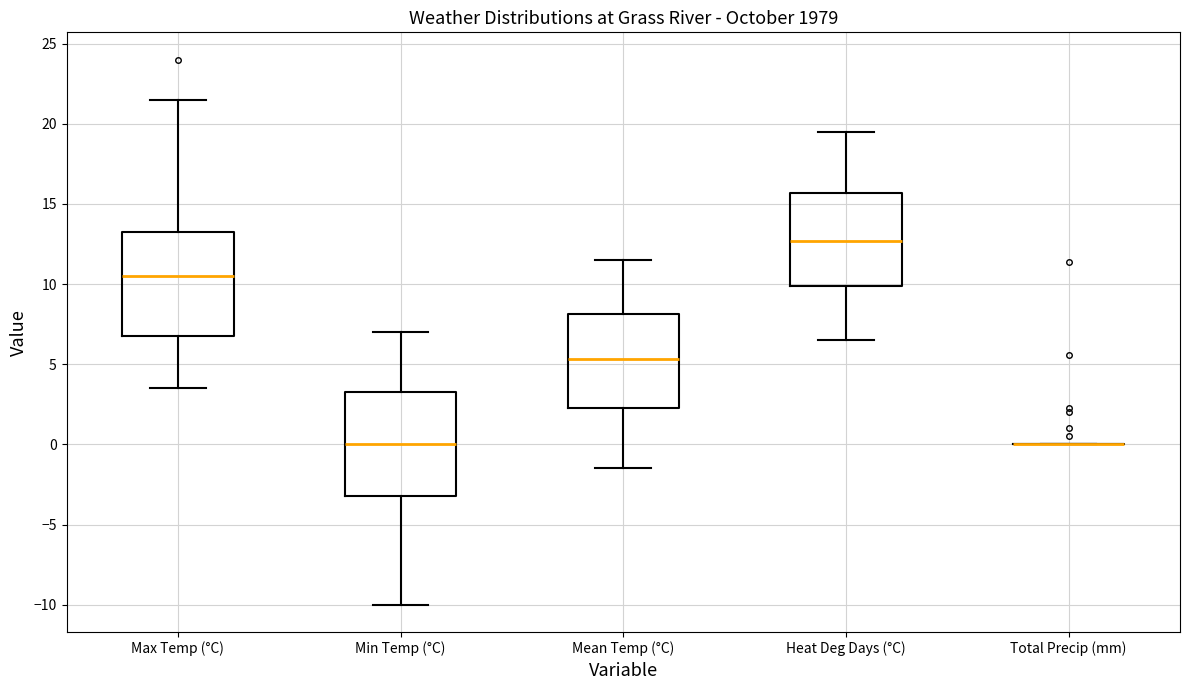

Reading left to right, read every box against the y-axis: the position of its median line, the range the box covers, and the ends of its whiskers. The values are not printed on the chart, so give them approximately, as read against the axis.

Max Temp (°C): median 10.5, box 7.0 to 13.5, whiskers 3.5 to 21.5
Min Temp (°C): median 0.0, box -3.0 to 3.5, whiskers -10.0 to 7.0
Mean Temp (°C): median 5.5, box 2.5 to 8.0, whiskers -1.5 to 11.5
Heat Deg Days (°C): median 12.5, box 10.0 to 15.5, whiskers 6.5 to 19.5
Total Precip (mm): box collapsed to a line at 0.0, whiskers 0.0 to 0.0